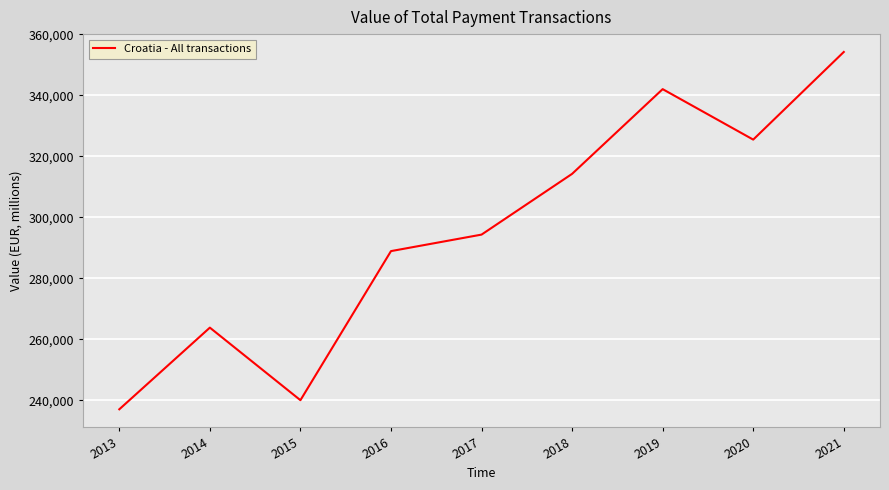

What is the approximate value at 2019?

342068.1